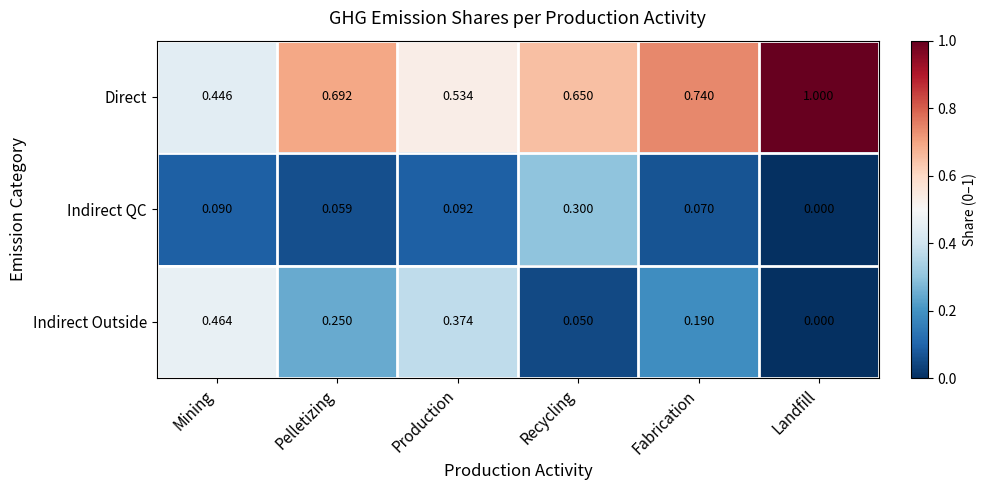

Which category has the highest value in the Indirect Outside series?

Mining